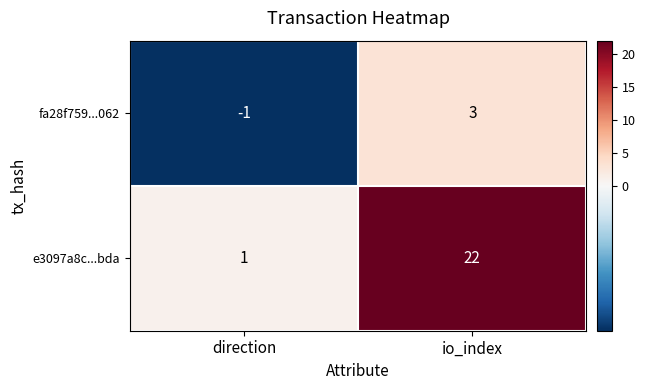

How many series are shown in this chart?

2